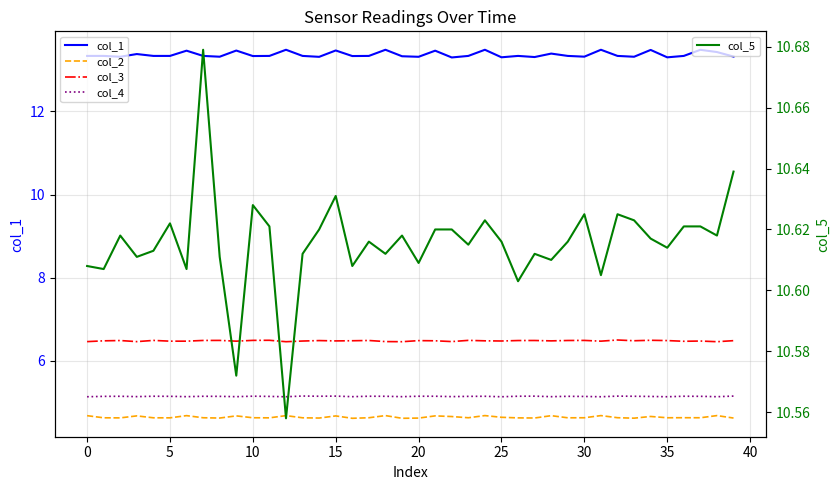

What is the difference between the second highest and minimum values in the col_2 series?

0.1